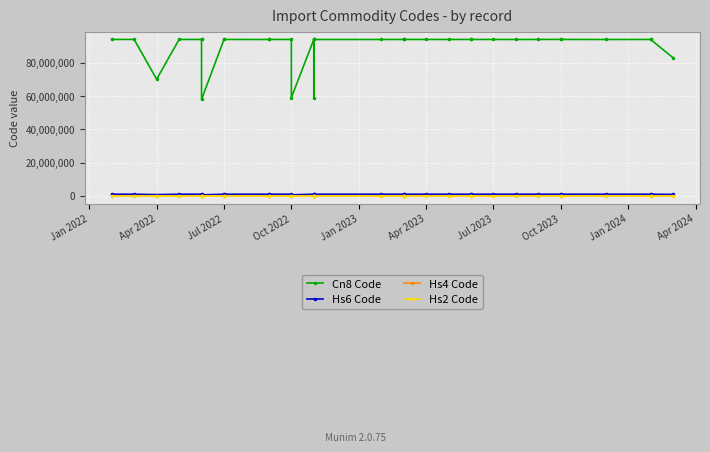

The Hs6 Code series shows 940360 at Jul 2022. True or false?

True